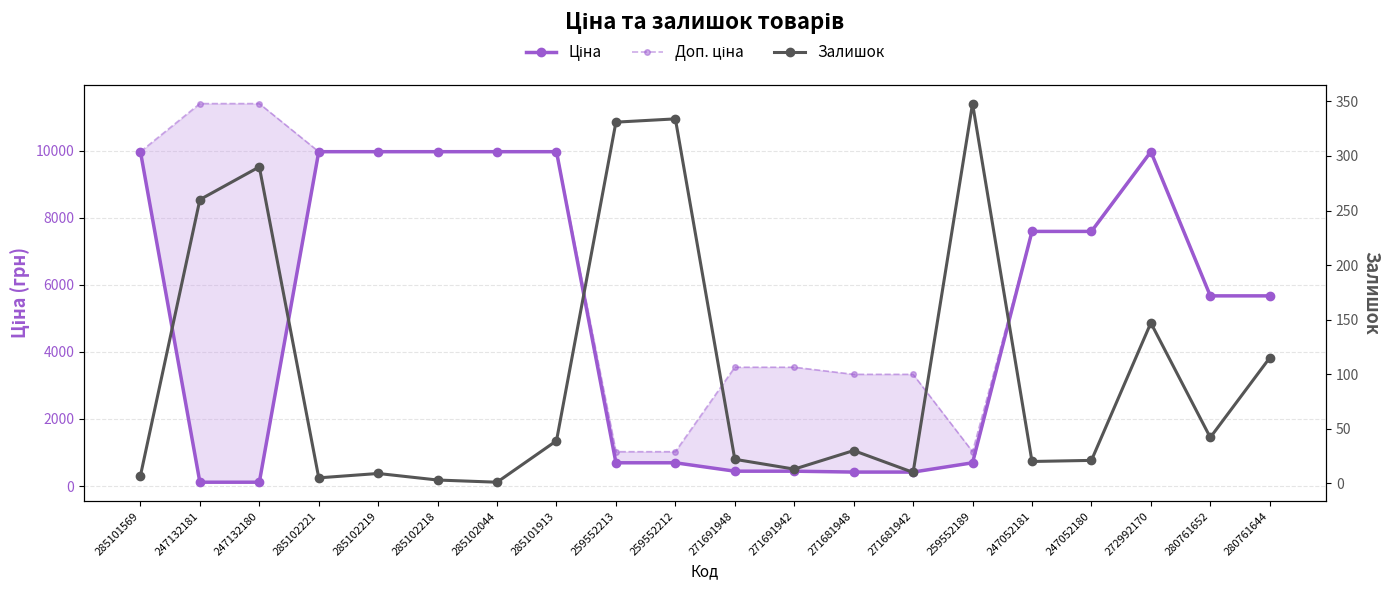

What is the difference between the Ціна values at 259552212 and 280761652?

4980.1